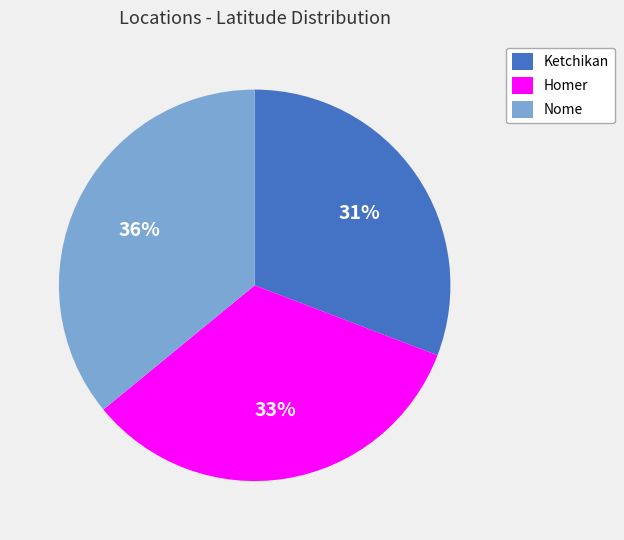

What percentage is the Ketchikan slice, to the nearest percent?

31%